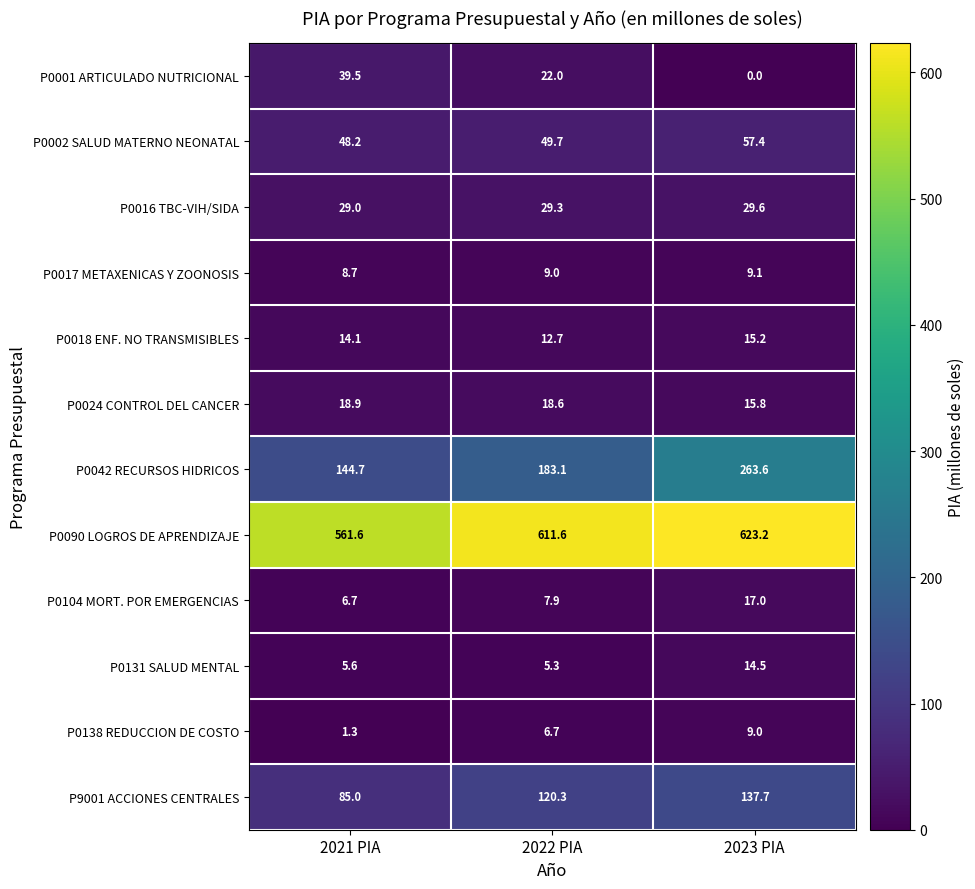

Which category has the lowest value across all series?

2023 PIA